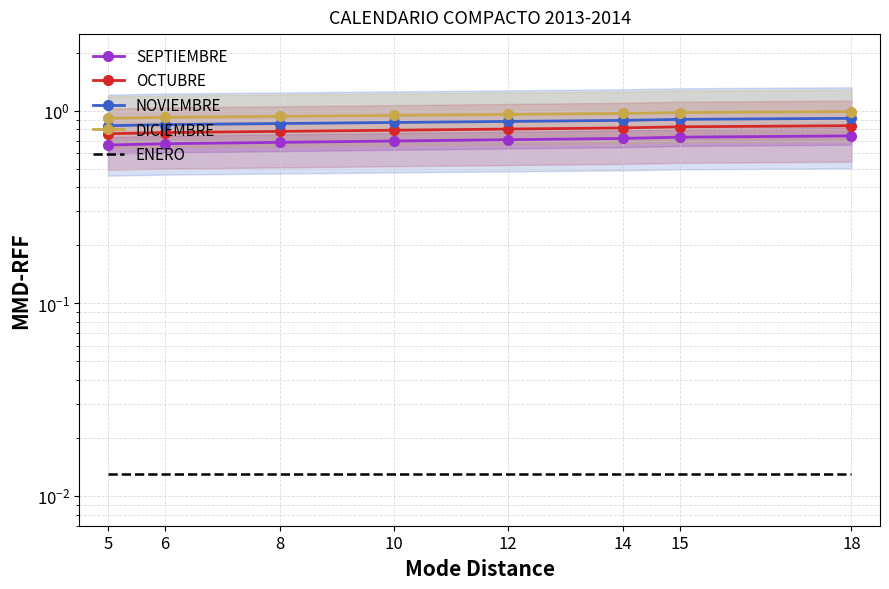

The value of NOVIEMBRE at 10 is 1.6. True or false?

False